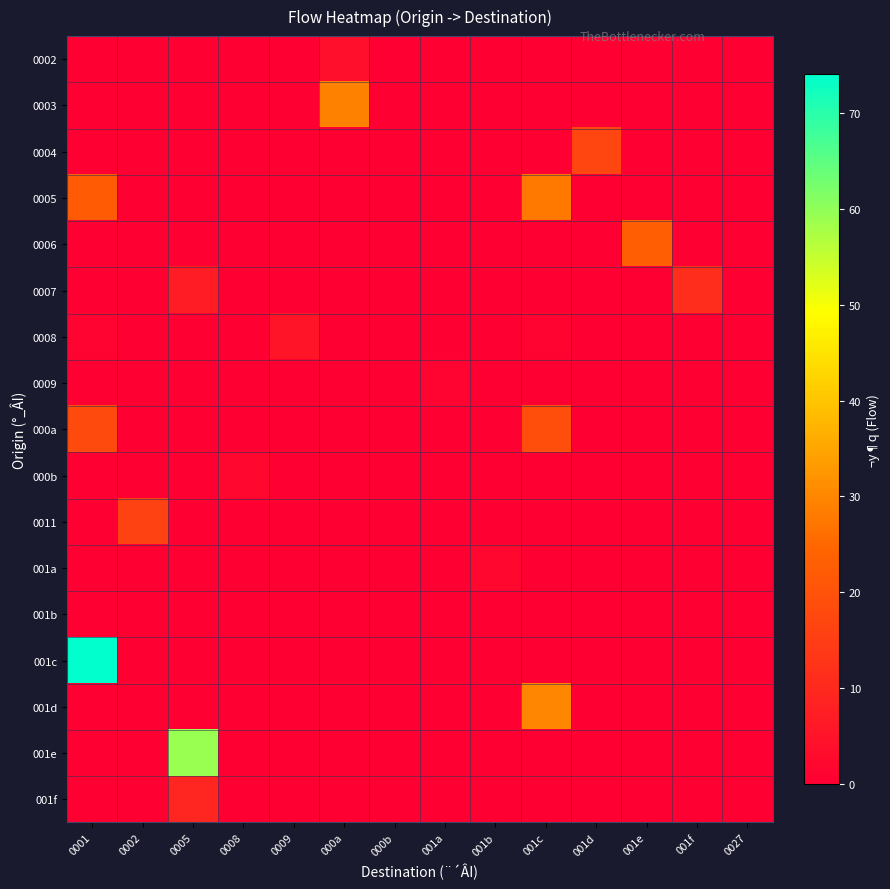

Which series has the widest spread of values?

001c